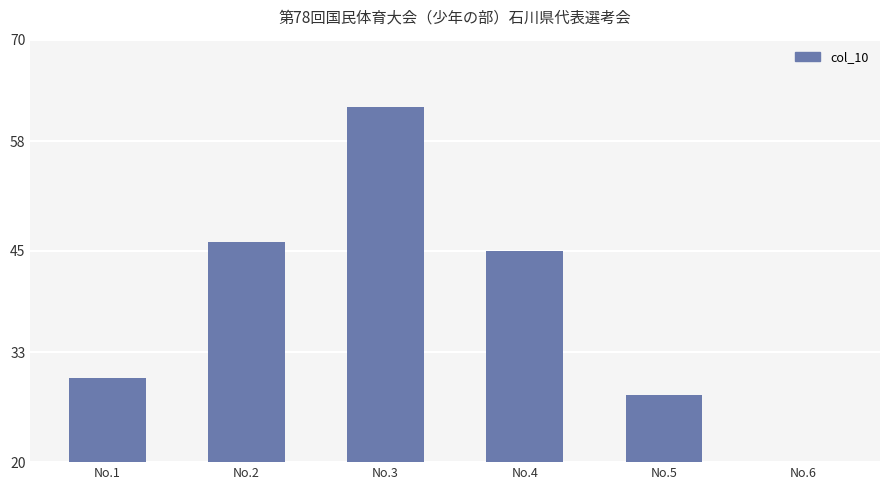

What is the average value?

36